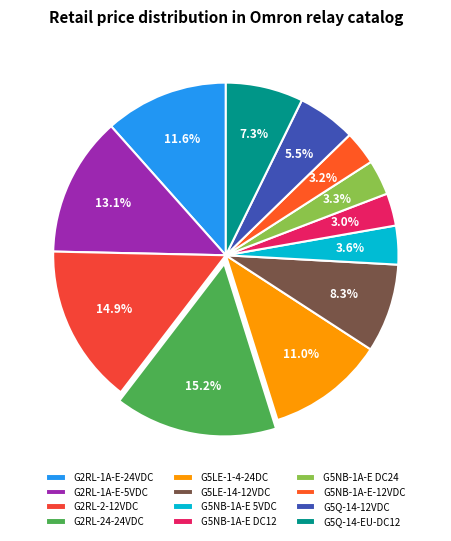

How many segments does this pie chart have?

12